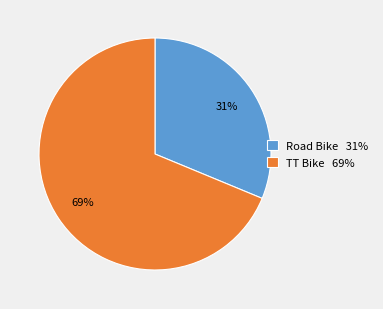

What is the largest slice in the pie chart?

TT Bike